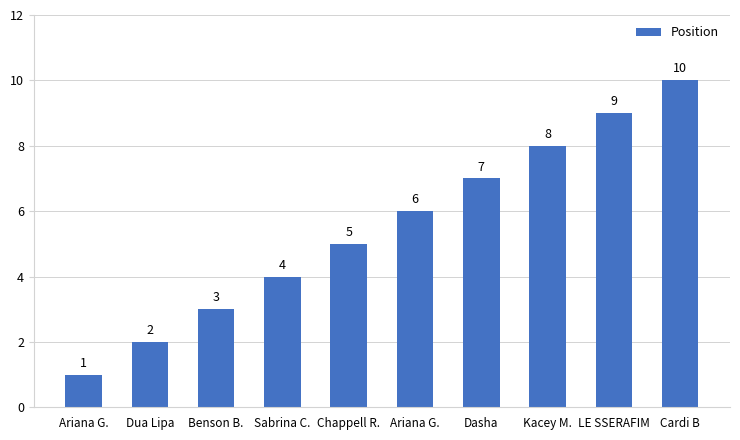

Which label corresponds to the largest value in the chart?

Cardi B